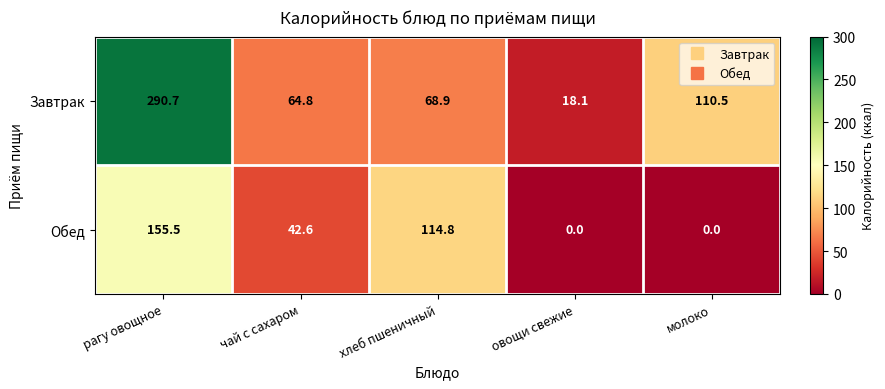

Reading left to right, extract all data points from this chart.

Завтрак: рагу овощное=290.7	чай с сахаром=64.8	хлеб пшеничный=68.9	овощи свежие=18.1	молоко=110.5
Обед: рагу овощное=155.5	чай с сахаром=42.6	хлеб пшеничный=114.8	овощи свежие=0.0	молоко=0.0